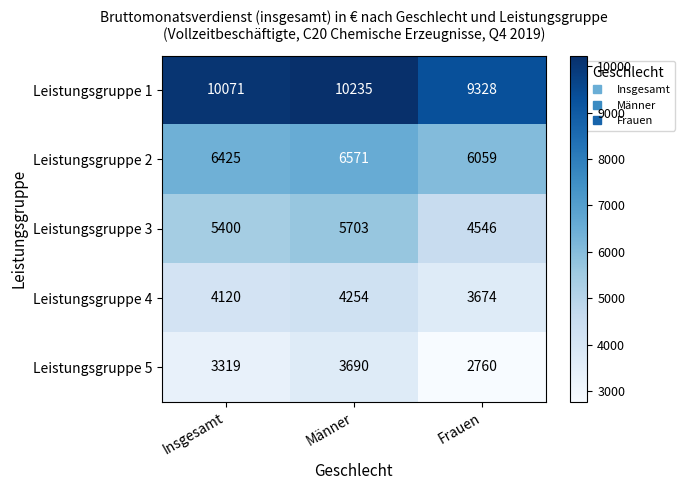

What is the difference between the maximum and minimum values in the Leistungsgruppe 3 series?

1157